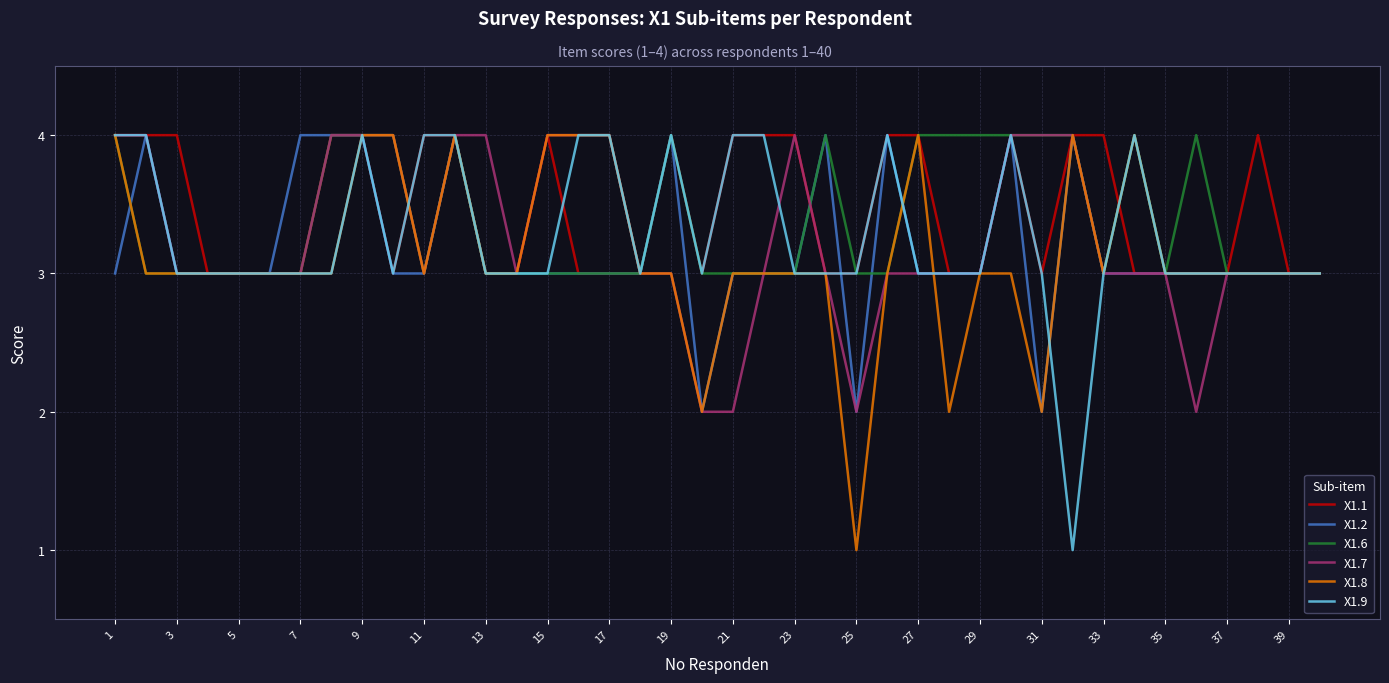

What is the minimum value for X1.6?

3